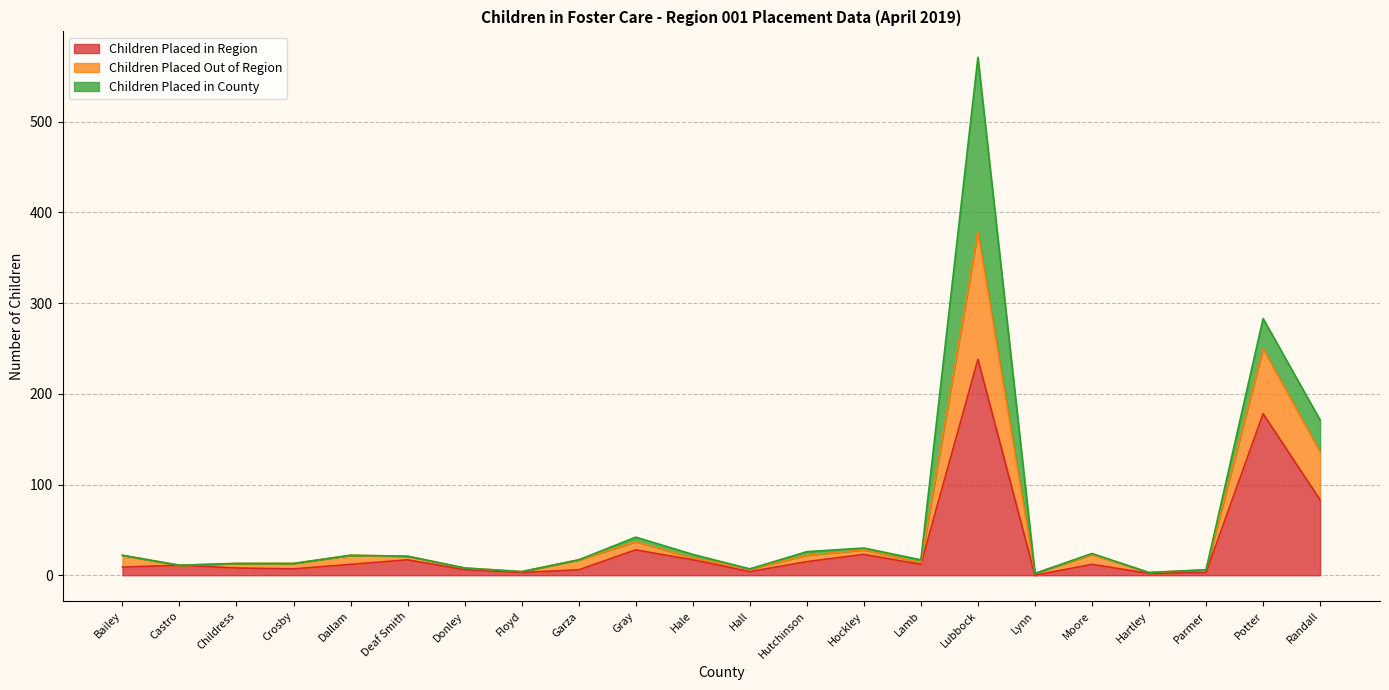

What is the value of the Children Placed Out of Region point at the 4th from the left?

13